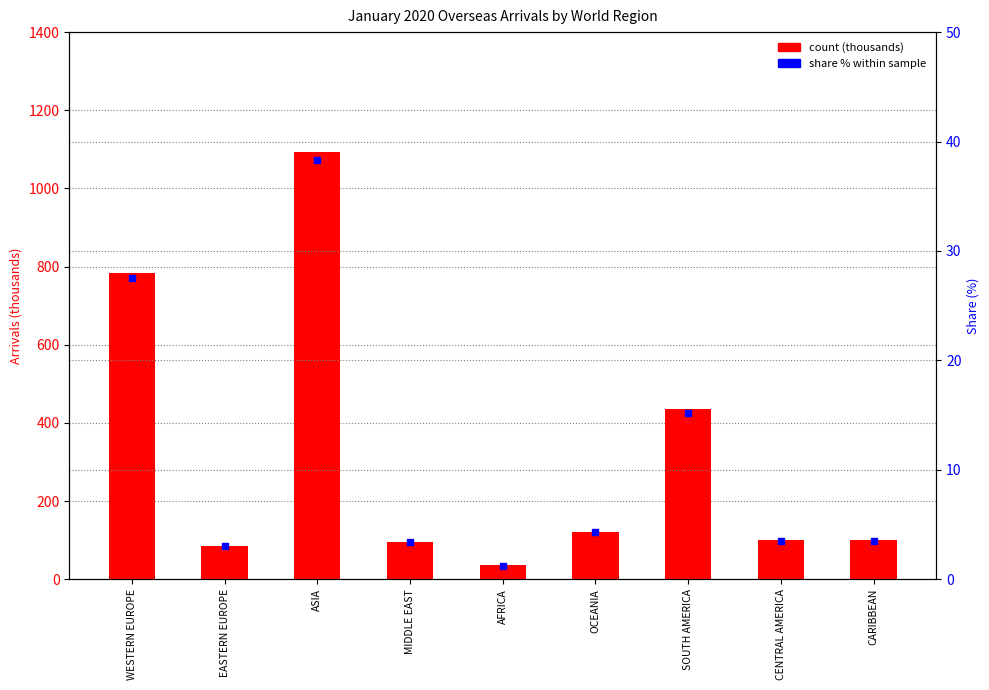

Is the value of count (thousands) at OCEANIA greater than the value of share % within sample at CARIBBEAN?

Yes